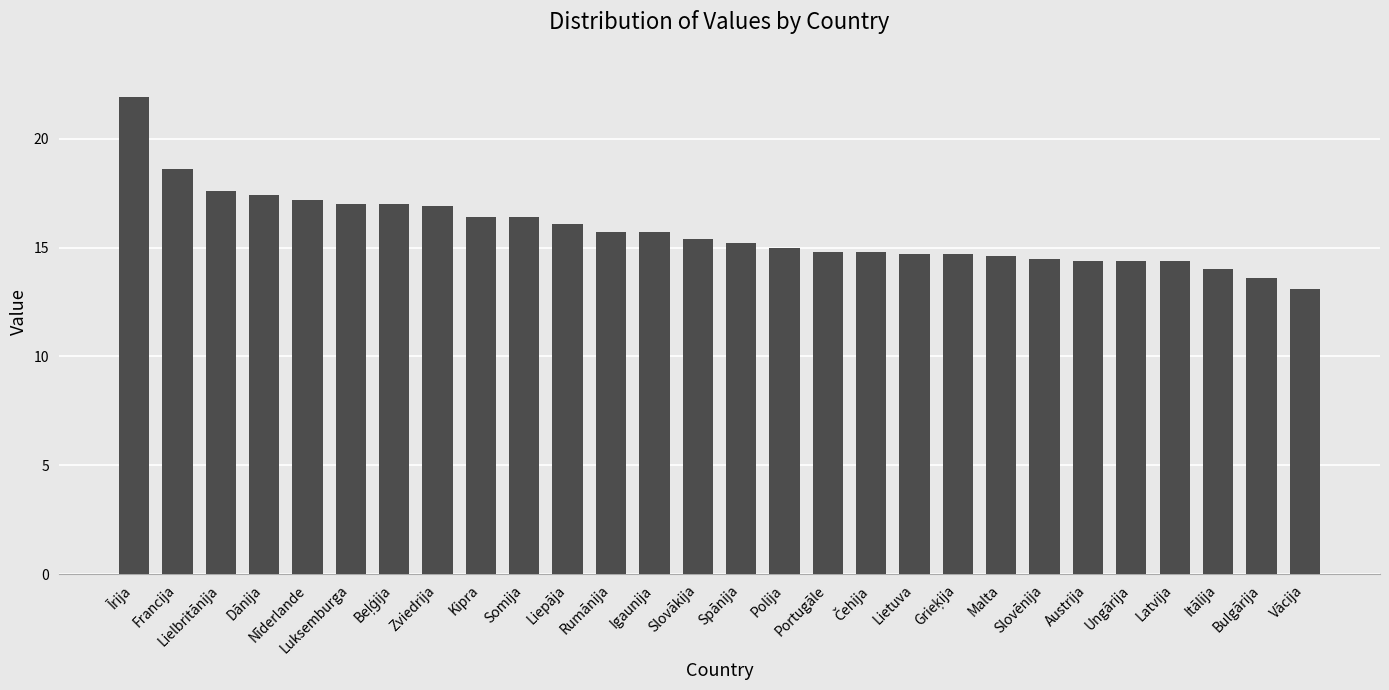

How many categories are shown in the chart?

28